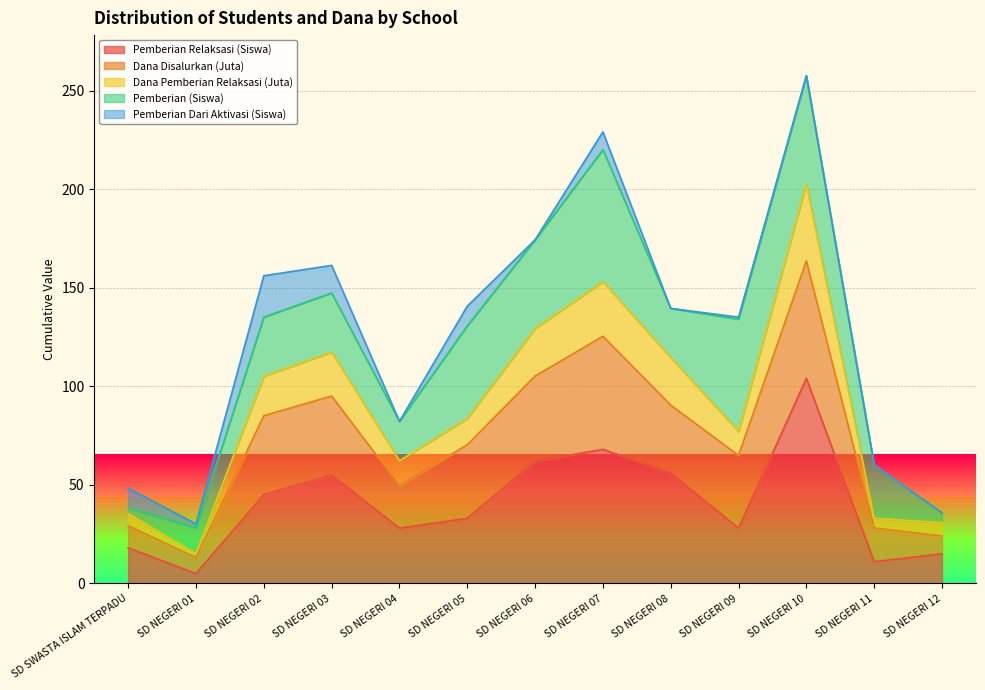

At which label does Pemberian Relaksasi (Siswa) first exceed 33?

SD NEGERI 02